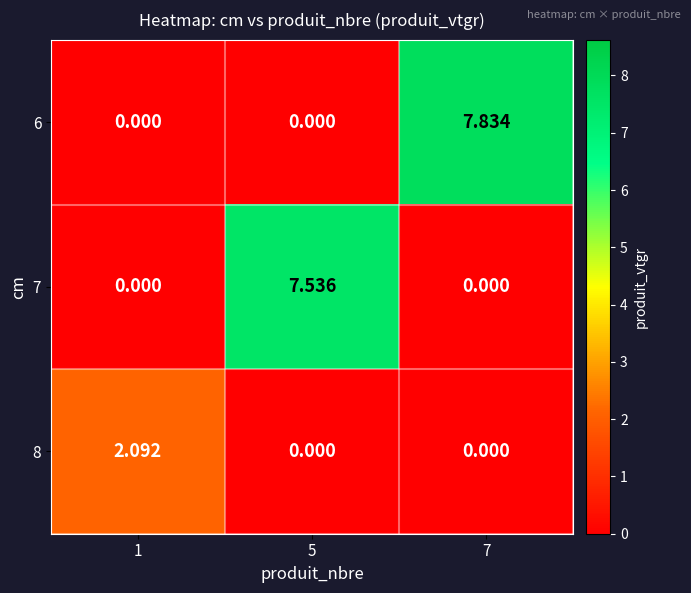

Is the value of 6 at 7 greater than the value of 8 at 7?

Yes